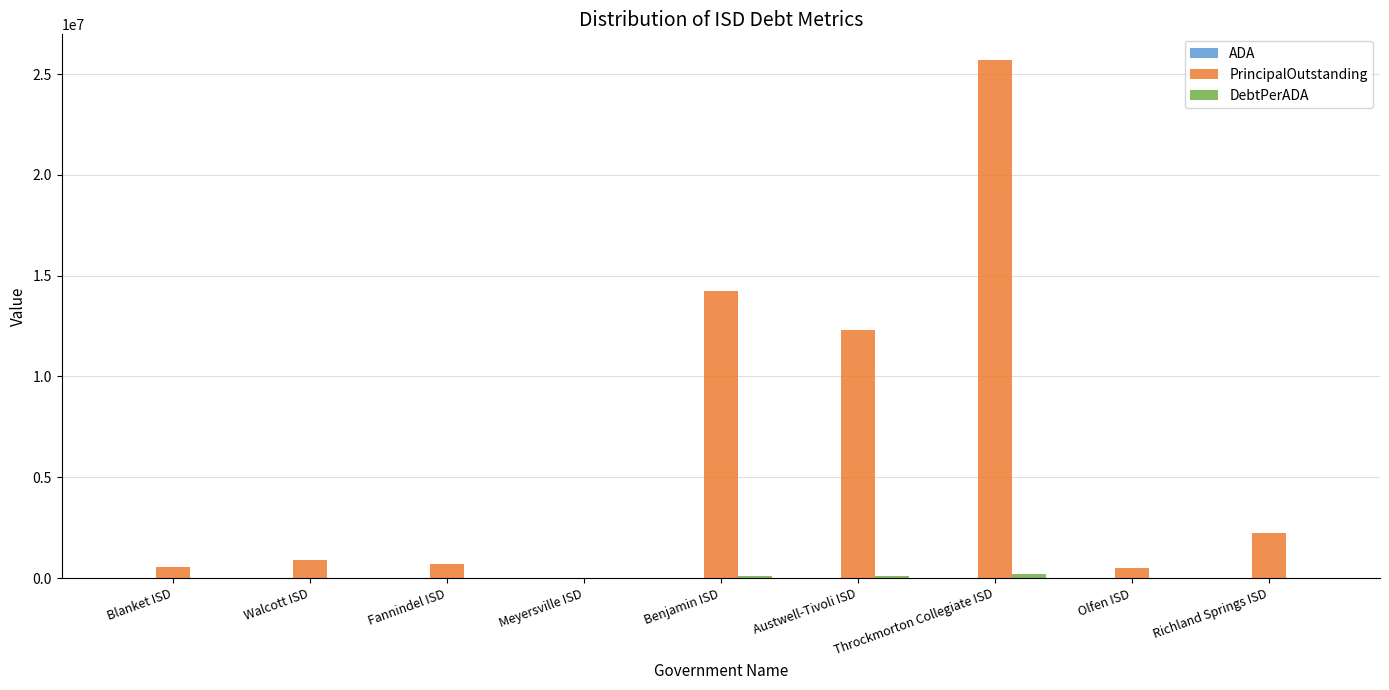

Which label corresponds to the largest value in the chart?

Throckmorton Collegiate ISD